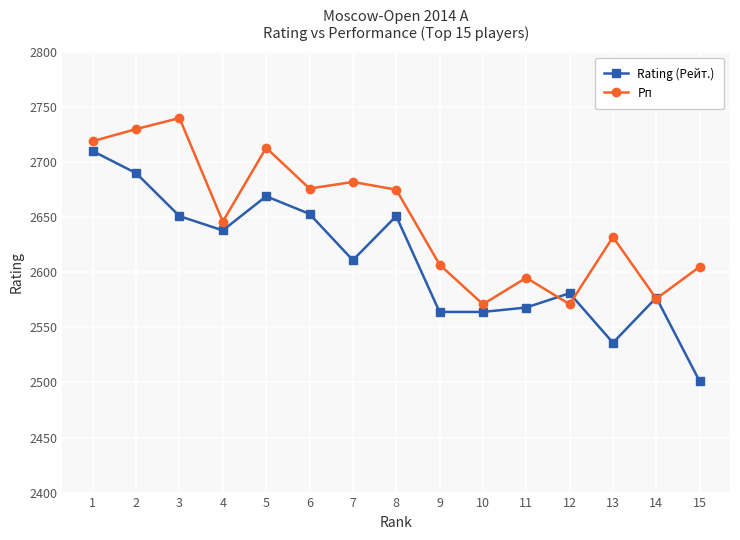

Which series has the largest total across all categories?

Рп